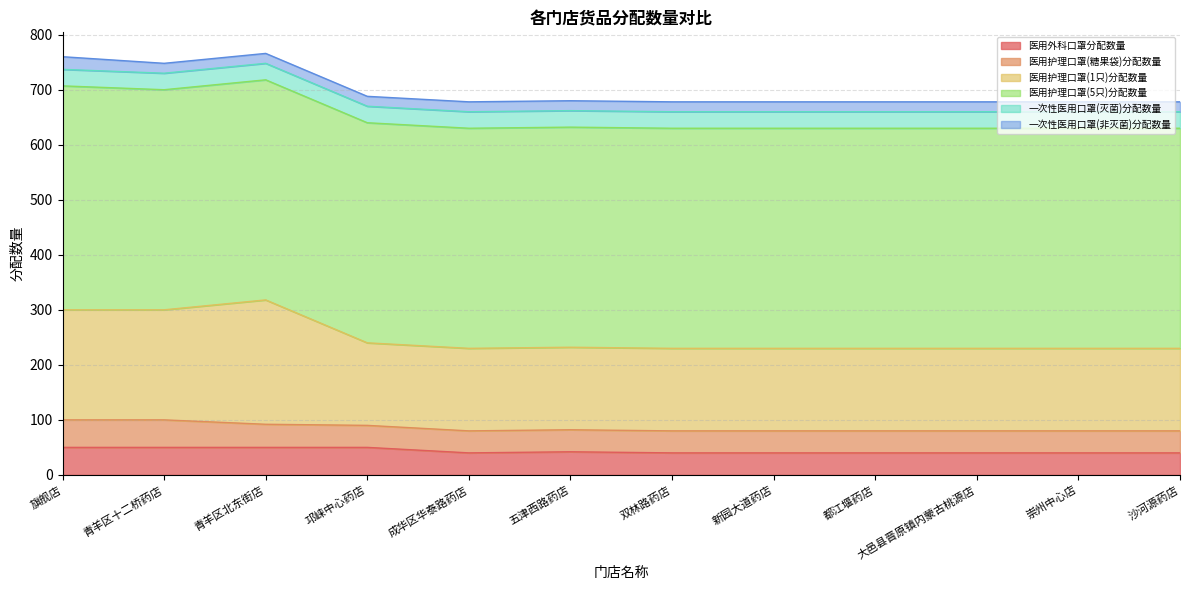

What are all the series names shown in the legend?

医用外科口罩分配数量, 医用护理口罩(糖果袋)分配数量, 医用护理口罩(1只)分配数量, 医用护理口罩(5只)分配数量, 一次性医用口罩(灭菌)分配数量, 一次性医用口罩(非灭菌)分配数量